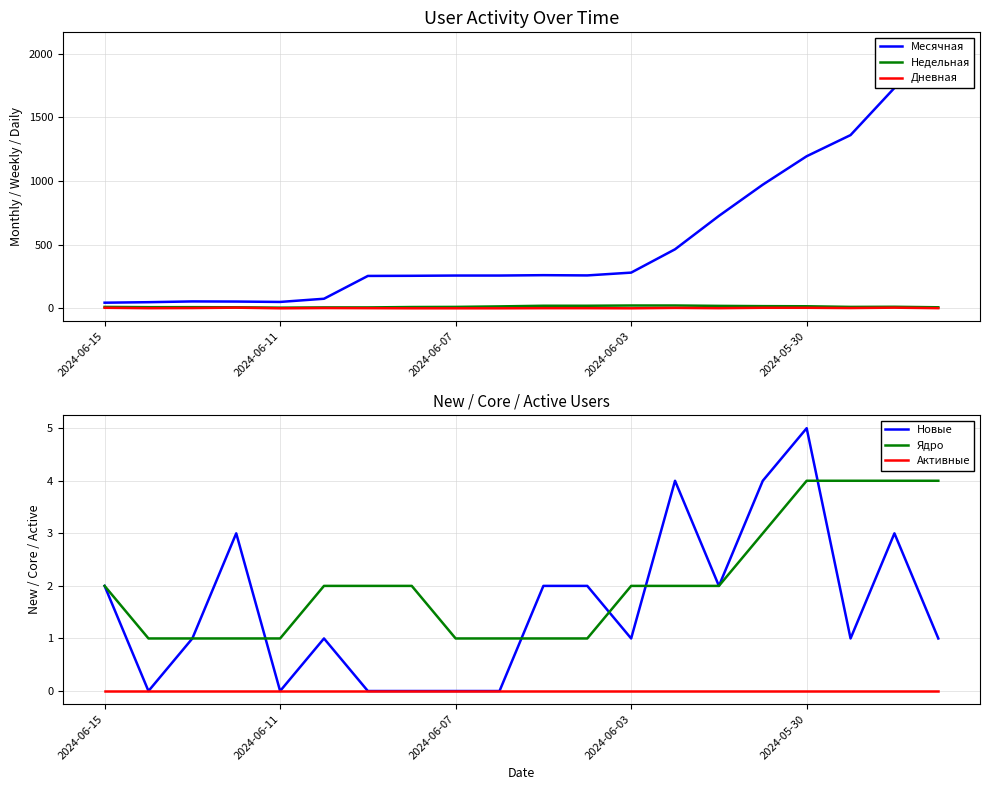

True or false: Ядро and Месячная intersect in this chart.

False